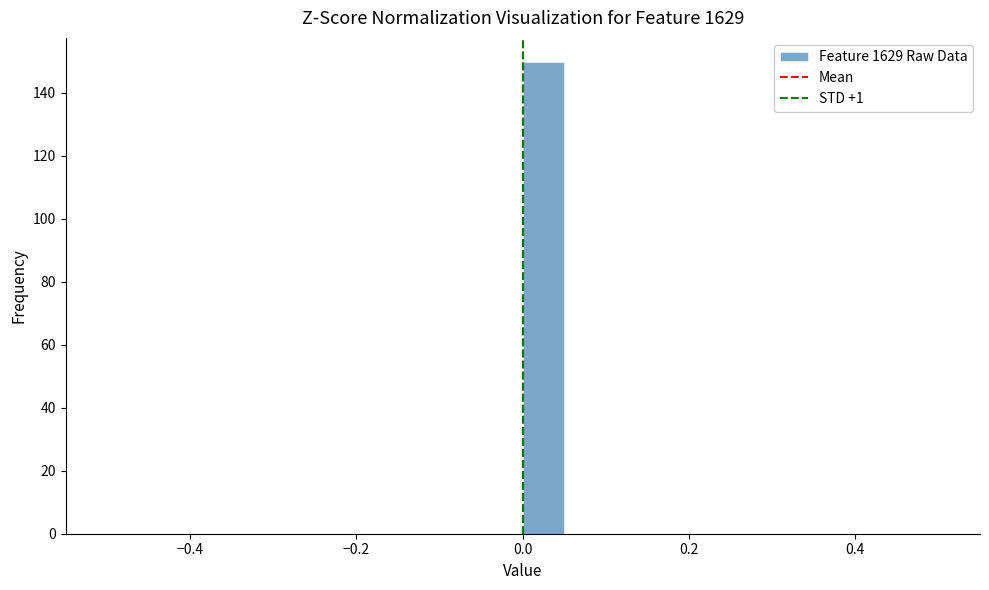

Around what value on the x-axis is the tallest bar? Give the approximate position of its centre, as read against the axis.

0.02